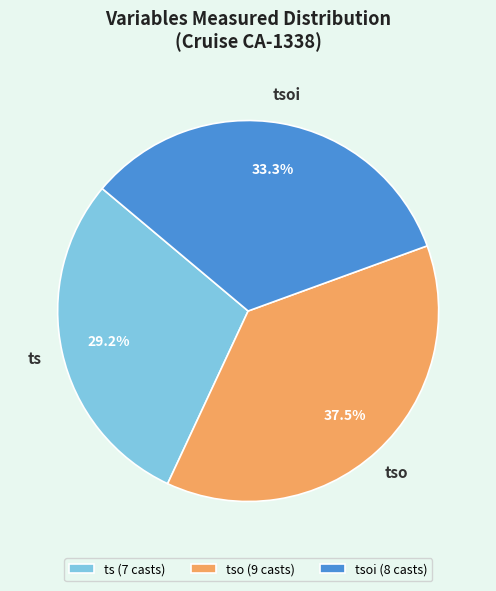

Does tso represent more than half of the total?

No